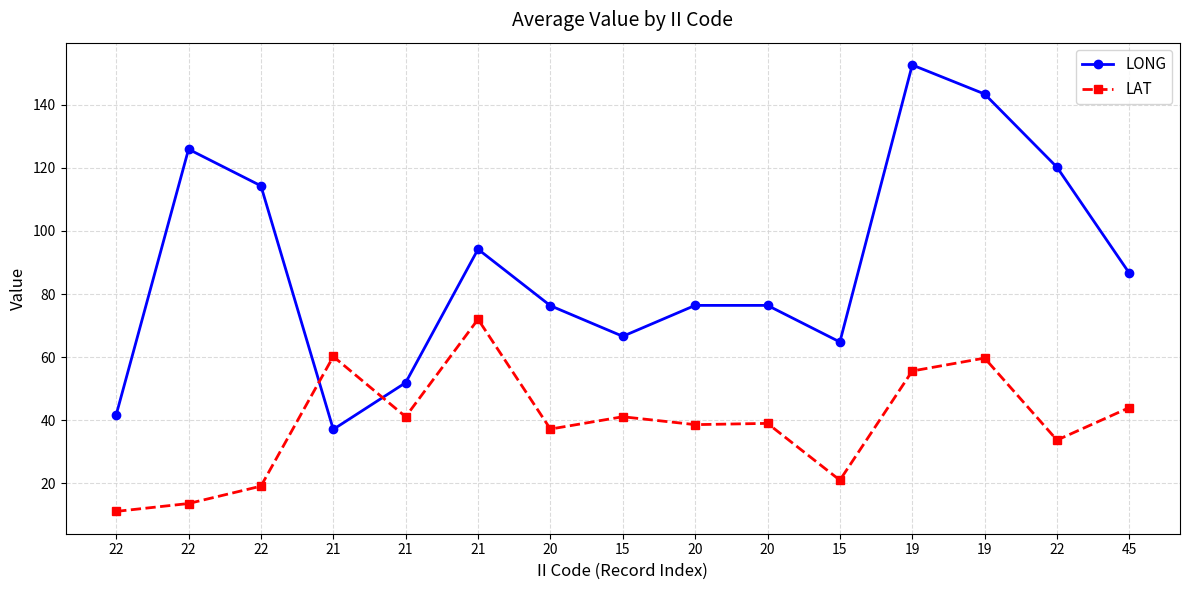

What is the smallest value displayed?

11.1